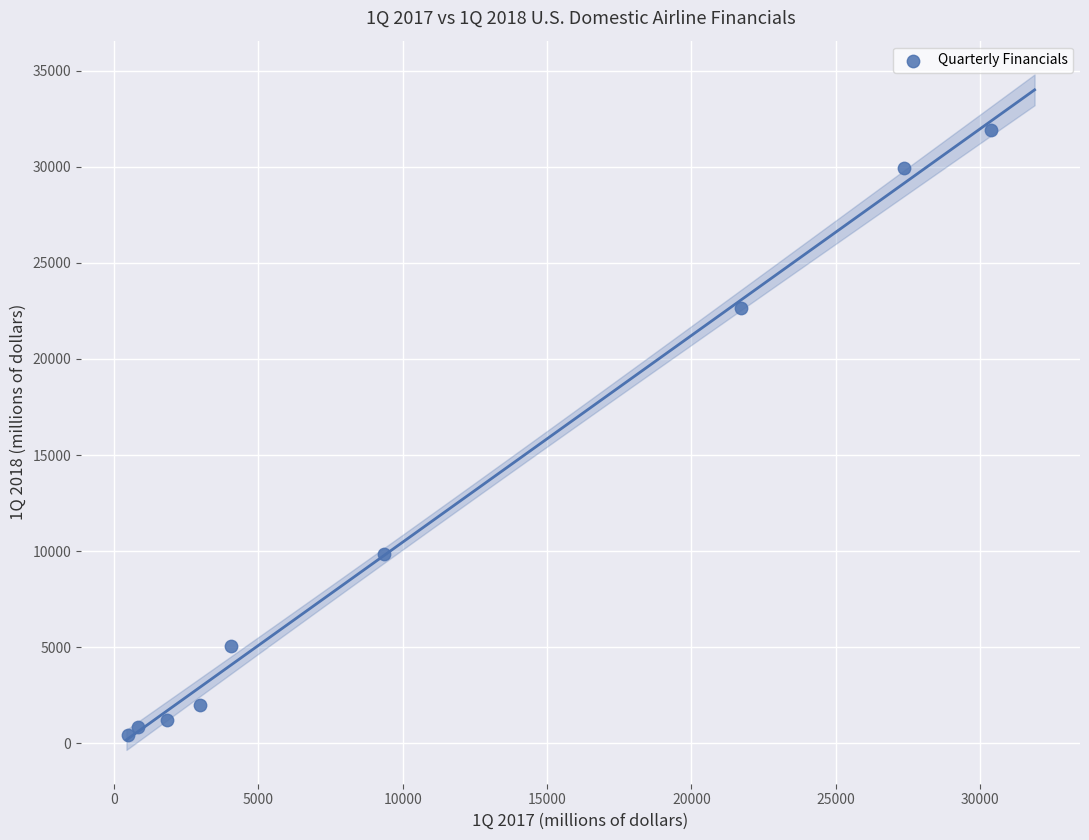

What is the range of X values (max minus min)?

29896.9